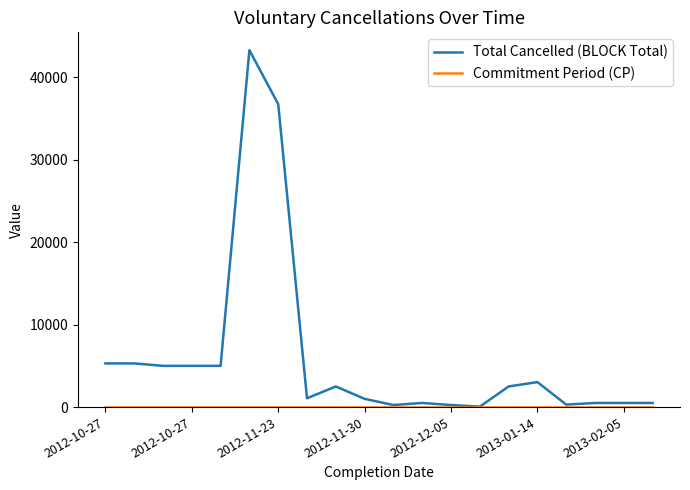

Which series has the widest spread of values?

Total Cancelled (BLOCK Total)